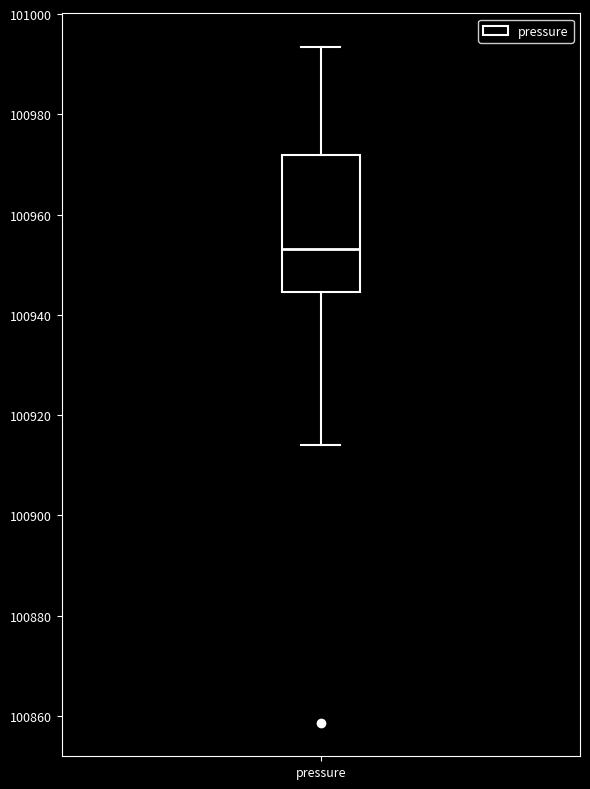

Where does the median line of the box for pressure sit on the y-axis? The values are not printed on the chart, so give them approximately, as read against the axis.

100954